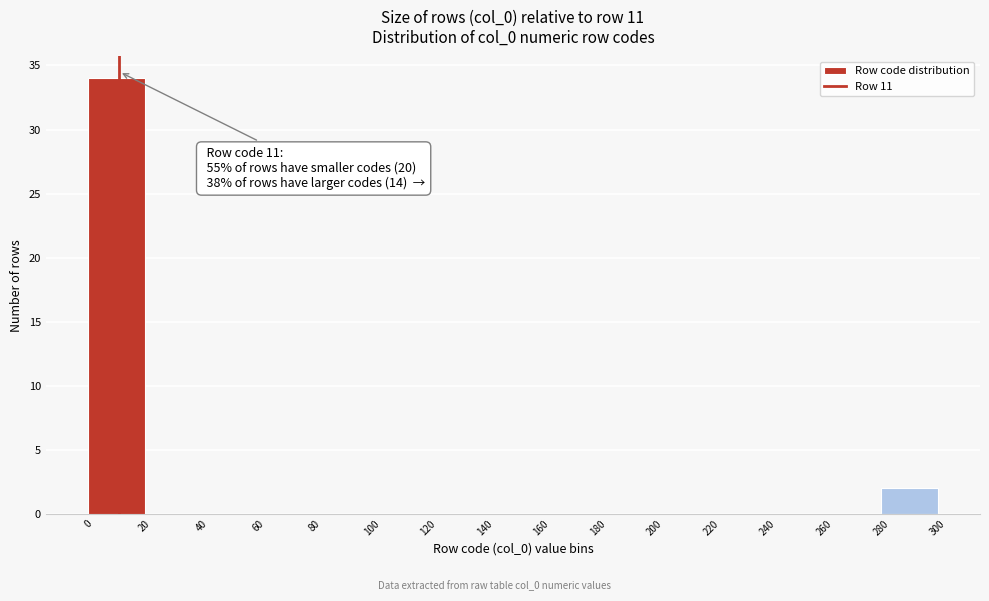

Which range on the x-axis has the tallest bar?

0 to 20